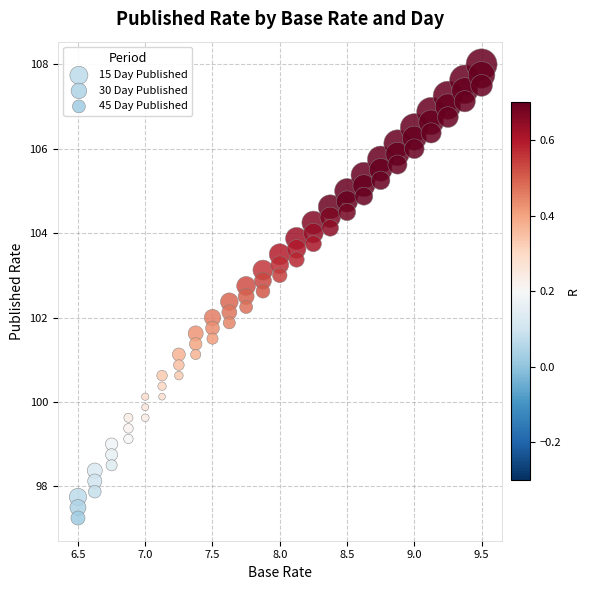

What are all the series names shown in the legend?

15 Day Published, 30 Day Published, 45 Day Published